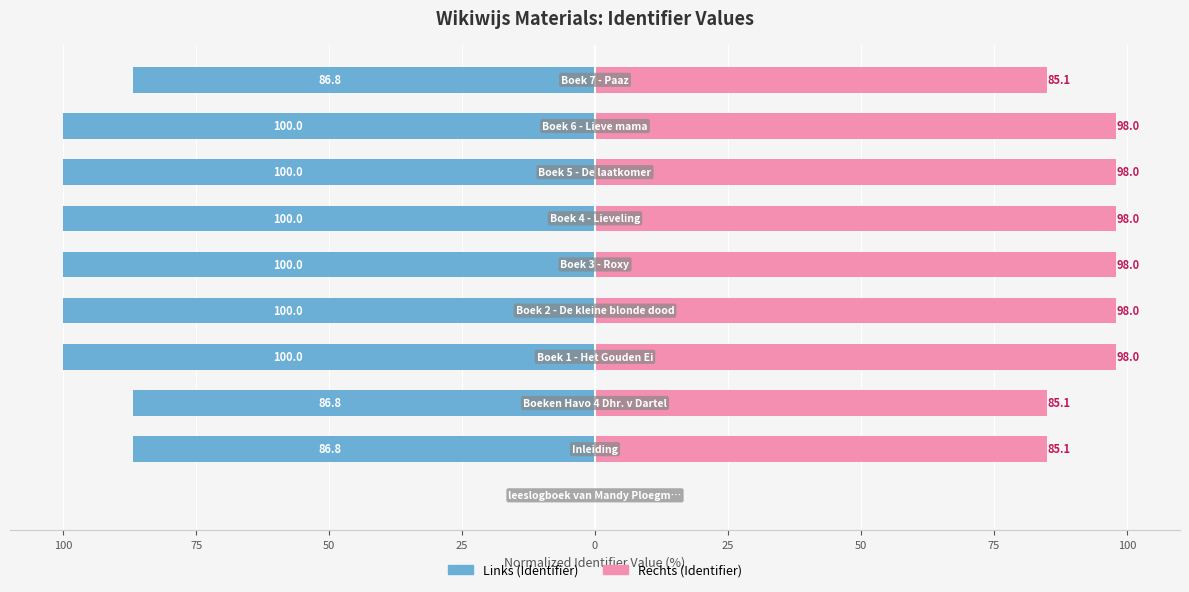

At how many categories does at least one series exceed -42?

10